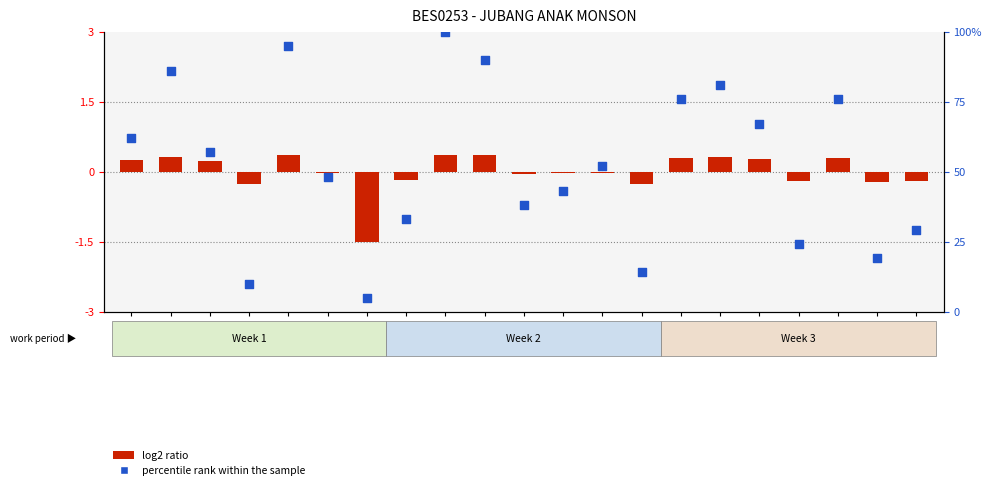

What are all the series names shown in the legend?

log2 ratio, percentile rank within the sample